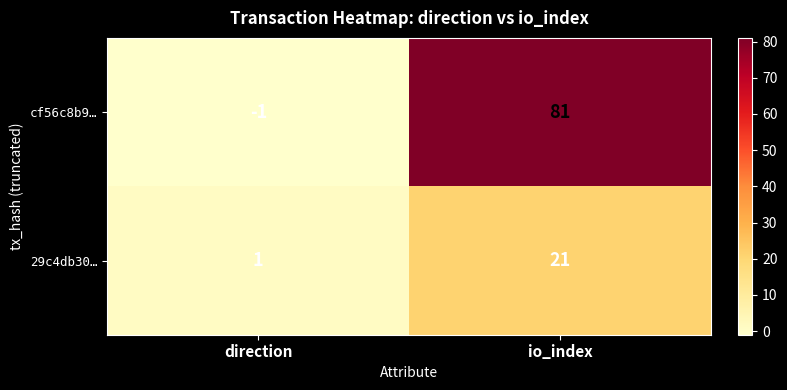

What value does the cf56c8b9… series have at io_index, to the nearest 10?

80